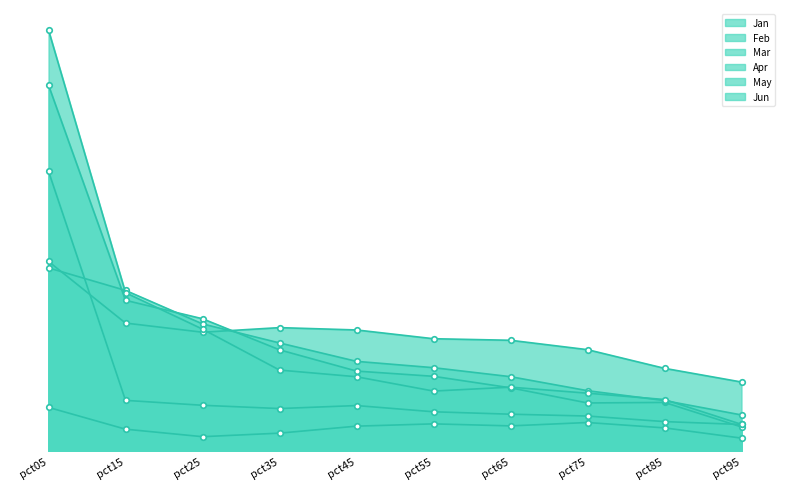

Does the chart have visible grid lines?

No